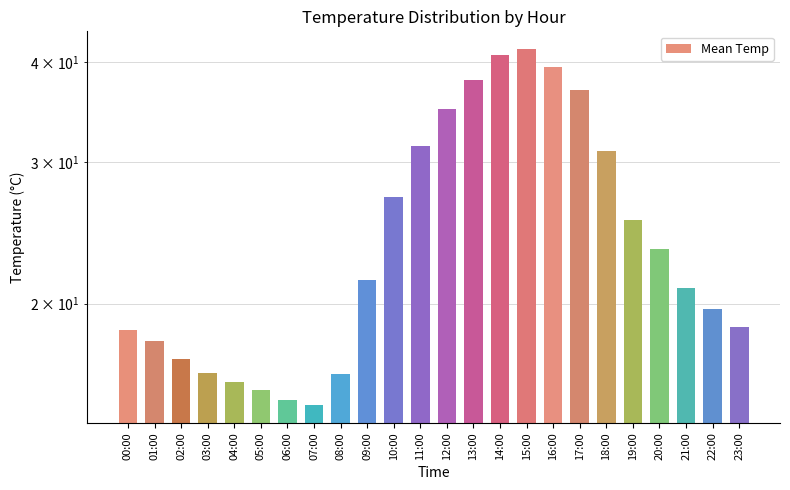

What is the maximum value shown in the chart?

41.5